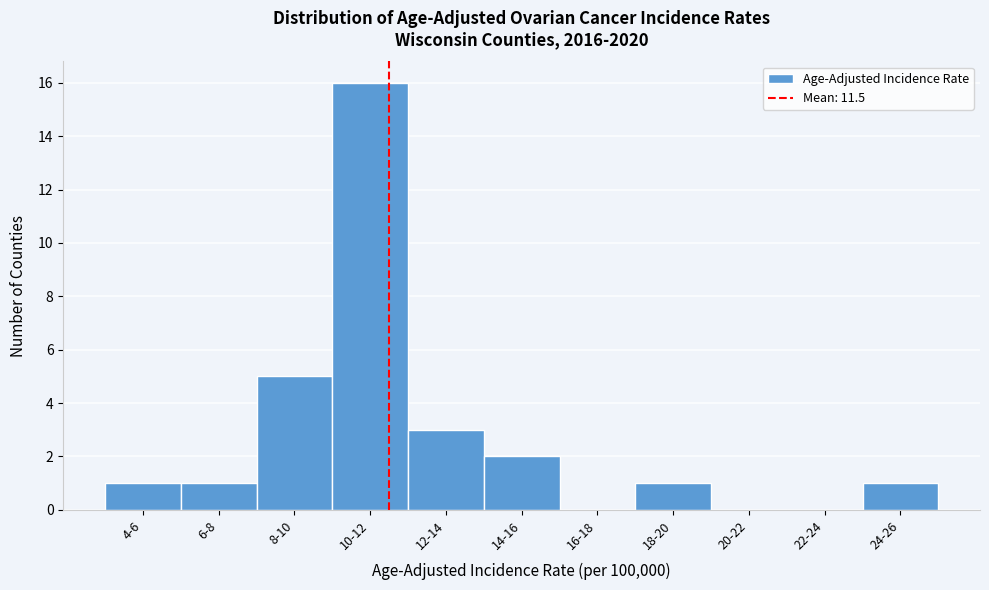

Reading left to right, list all the values displayed in this chart.

4-6=1	6-8=1	8-10=5	10-12=16	12-14=3	14-16=2	16-18=0	18-20=1	20-22=0	22-24=0	24-26=1